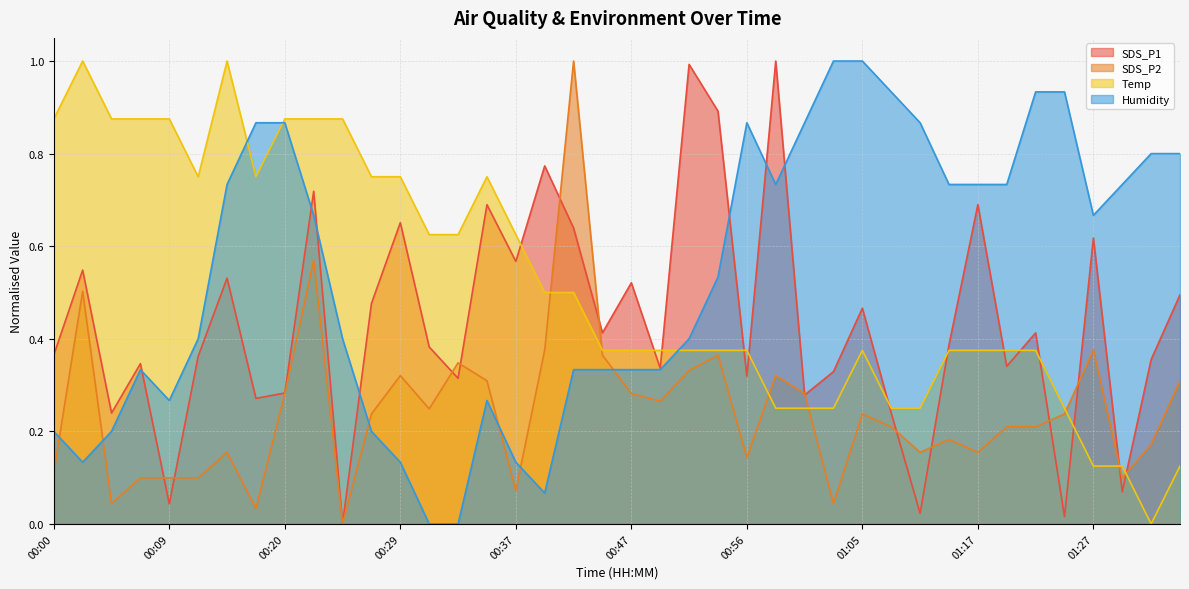

True or false: Temp has more than 0 points higher than both neighbors.

True